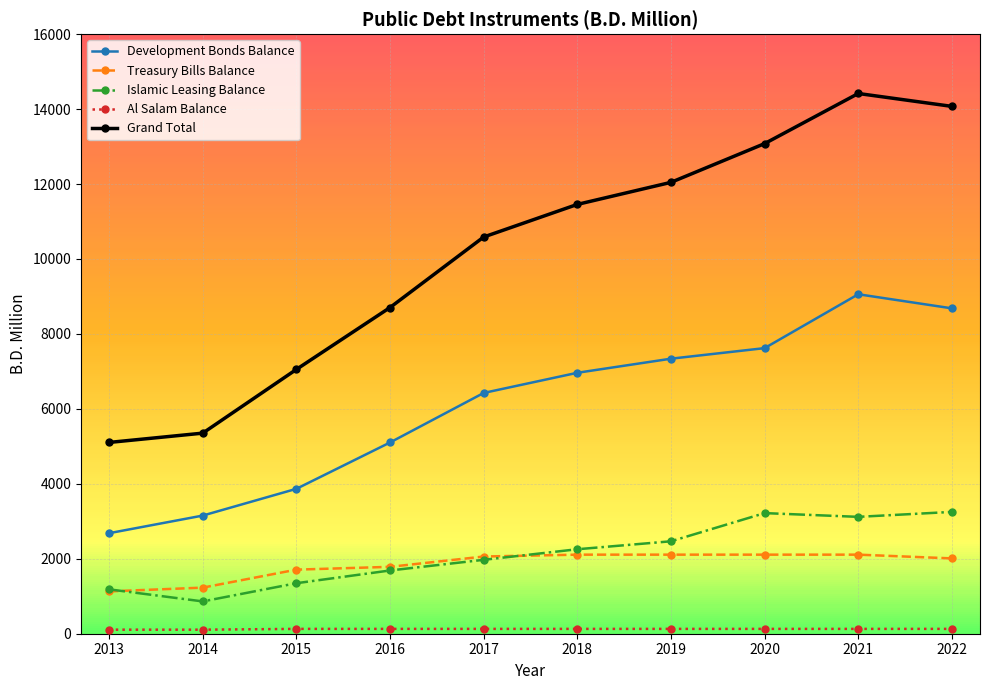

Is it true that Treasury Bills Balance equals 2110.0 at 2021?

True